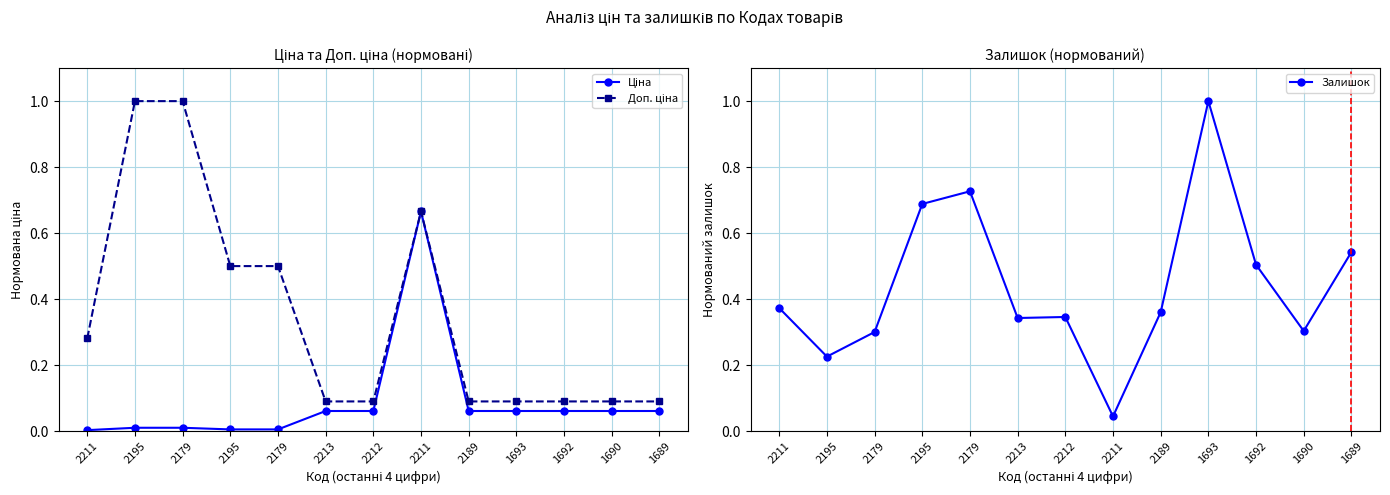

At which label does Ціна reach its minimum?

2211